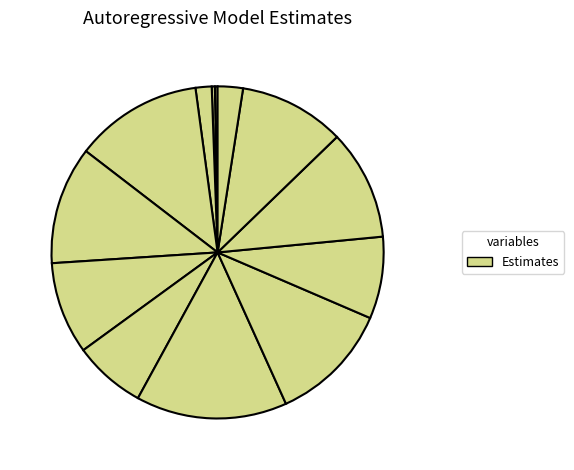

What is the largest slice in the pie chart?

June